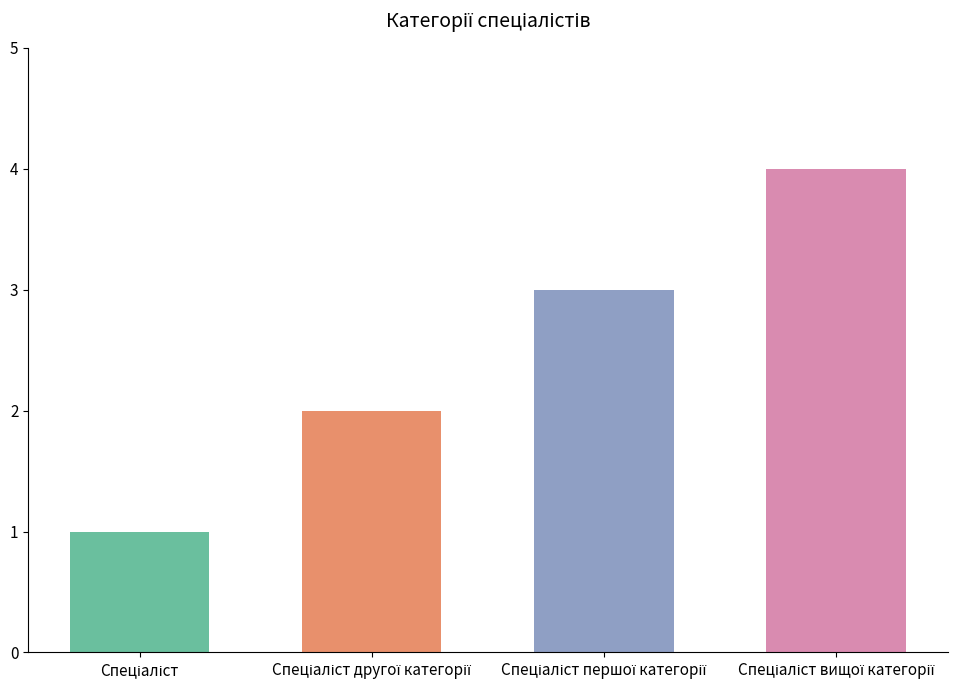

How many values are below 3?

2